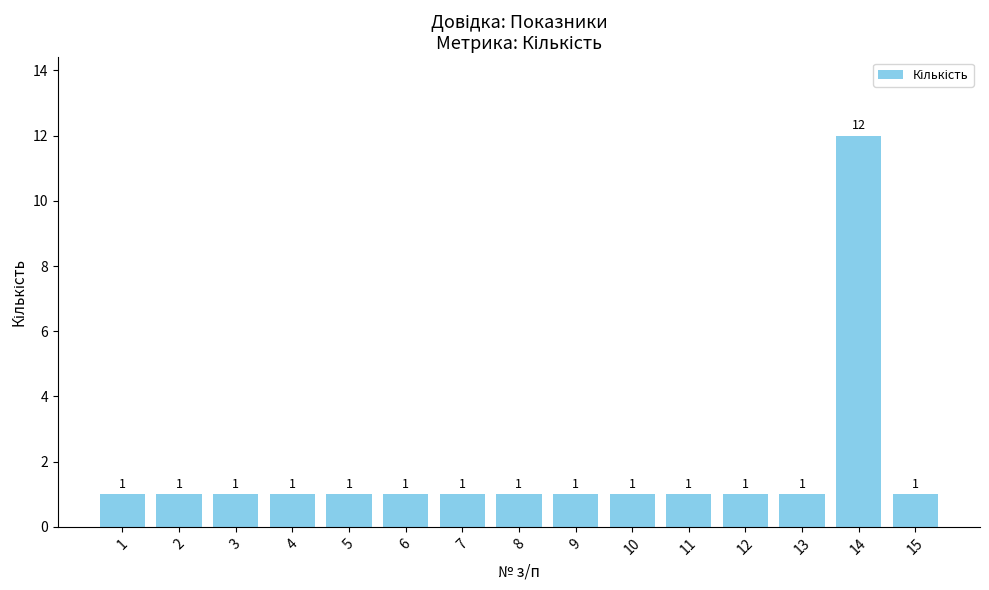

What is the smallest value displayed?

1